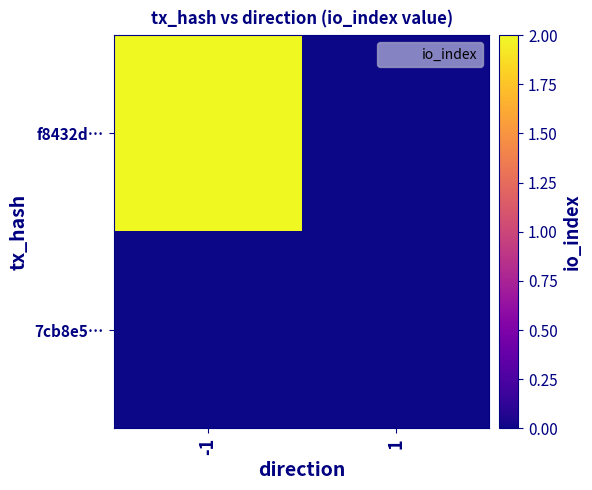

Reading left to right, transcribe all the data shown in this chart.

f8432d…: -1=2	1=0
7cb8e5…: -1=0	1=0